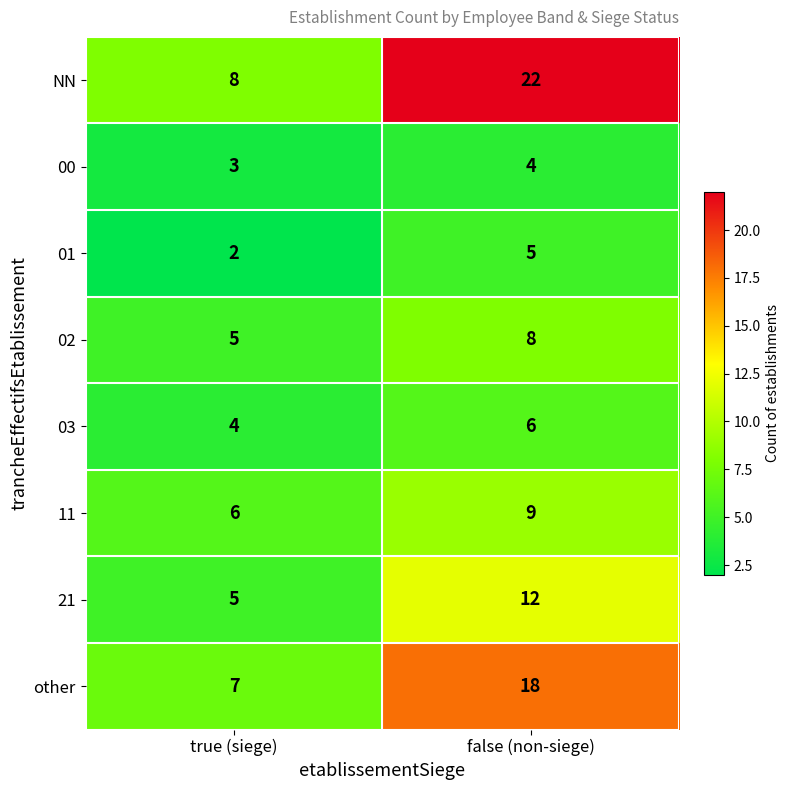

Is it true that other equals 12 at false (non-siege)?

False